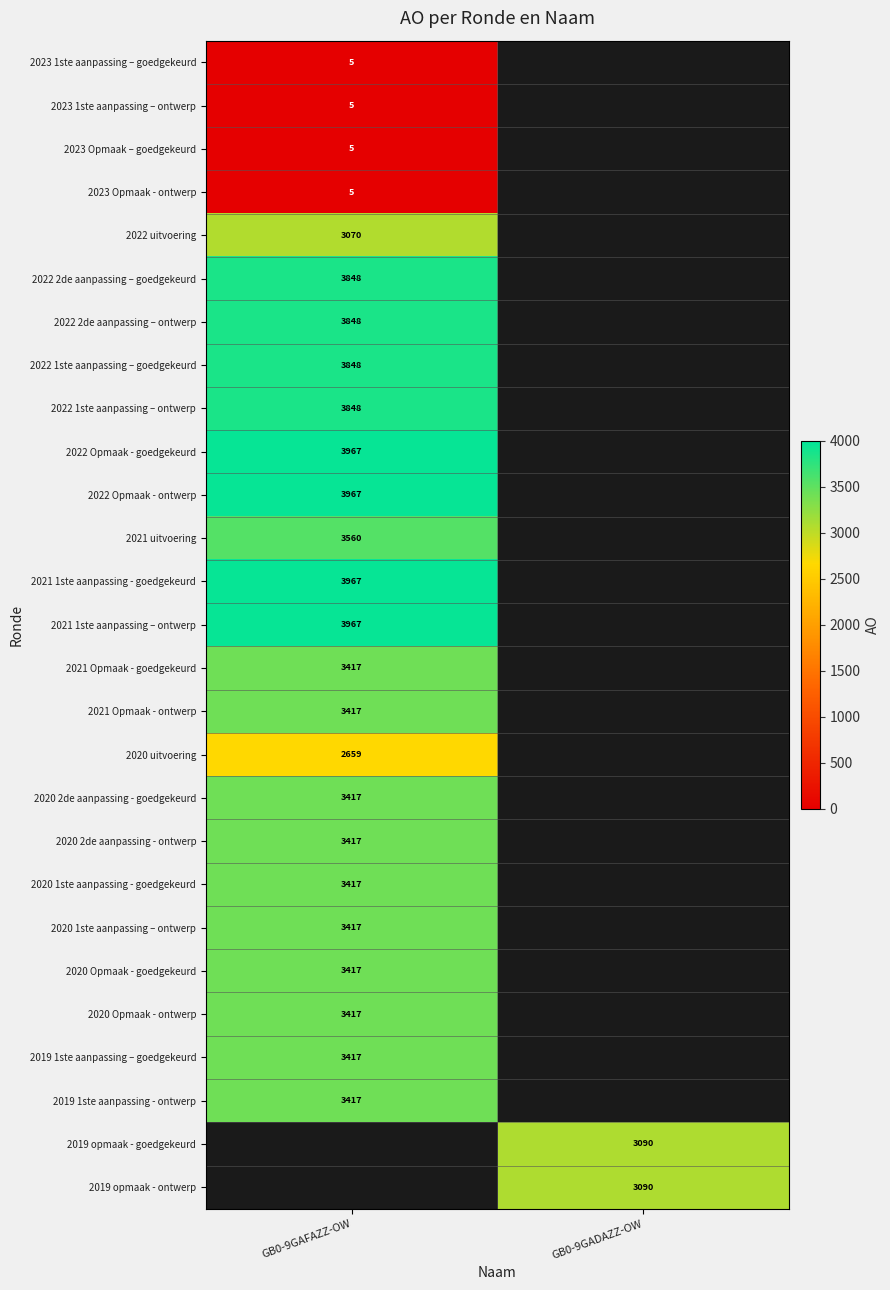

True or false: 2020 2de aanpassing - goedgekeurd has a value of 3417 at GB0-9GAFAZZ-OW.

True